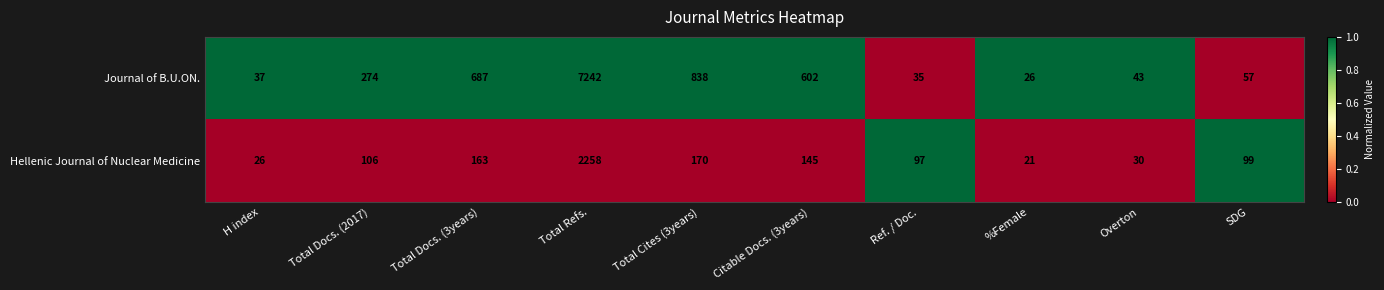

What value does the Journal of B.U.ON. series have at H index, to the nearest 50?

50